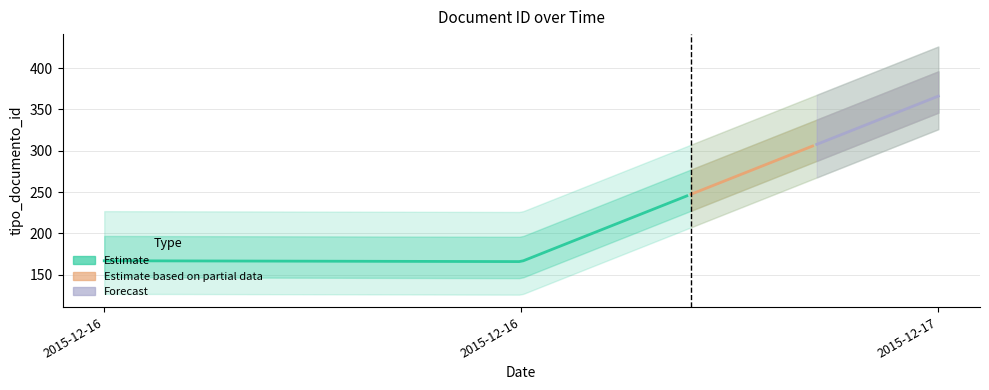

What is the smallest value displayed?

166